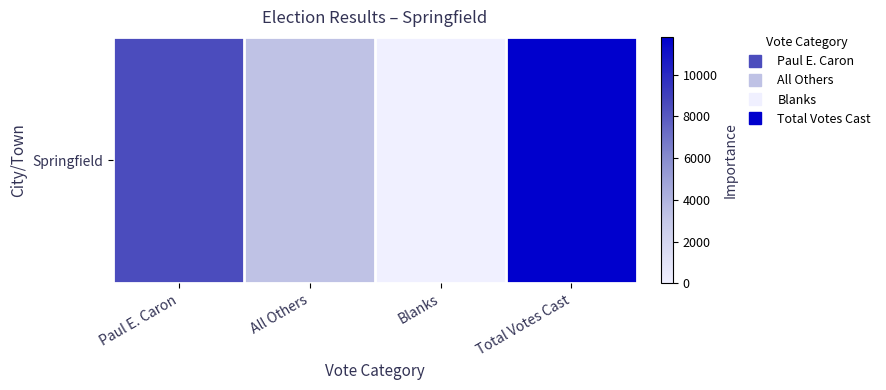

Which label corresponds to the largest value in the chart?

Total Votes Cast